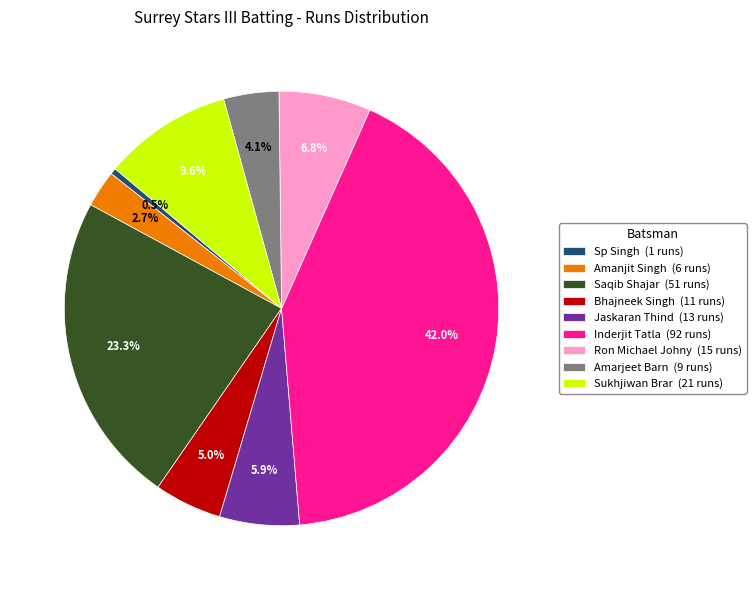

How much of the chart is everything except Inderjit Tatla (92 runs)?

58.0%